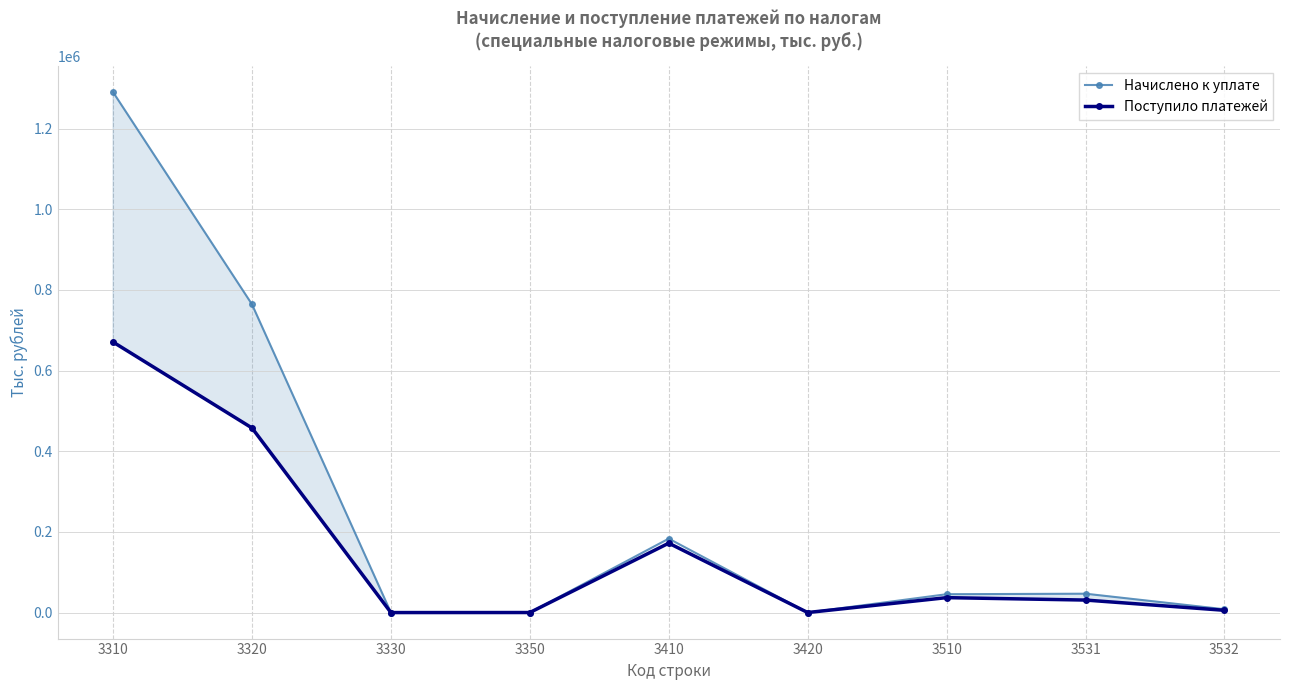

How many values in the Поступило платежей series exceed 31006?

4